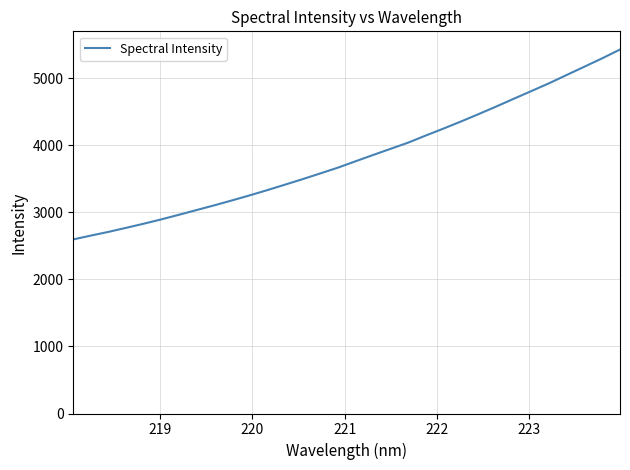

What is the maximum value shown in the chart?

5427.3